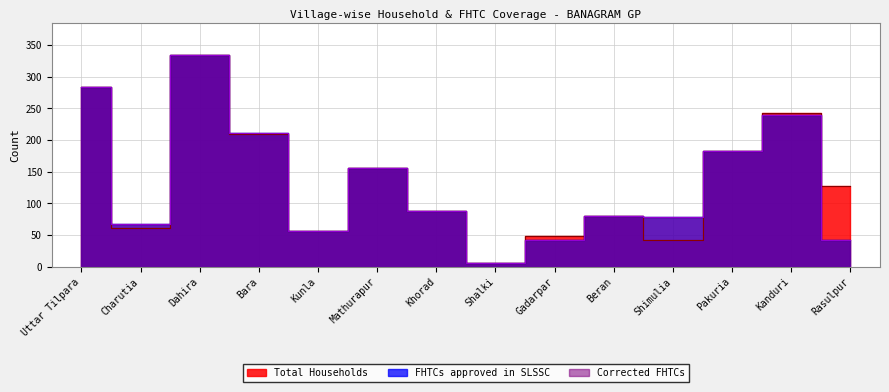

List the labels in order of Total Households value, smallest first.

Shalki, Shimulia, Gadarpar, Kunla, Charutia, Beran, Khorad, Rasulpur, Mathurapur, Pakuria, Bara, Kanduri, Uttar Tilpara, Dahira